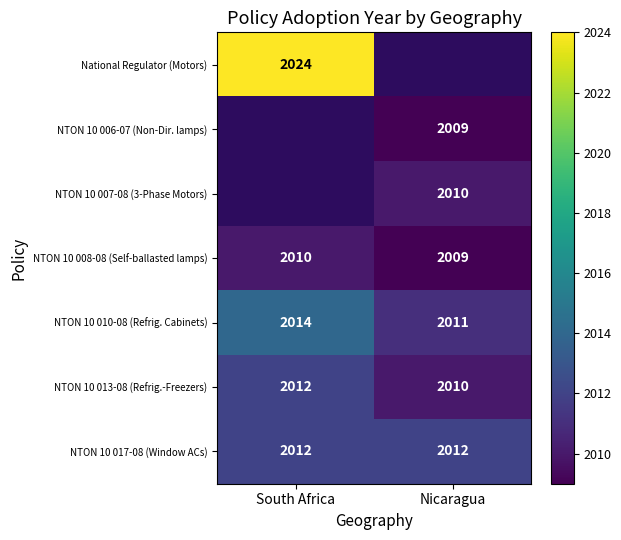

What is the smallest value displayed?

2009.0